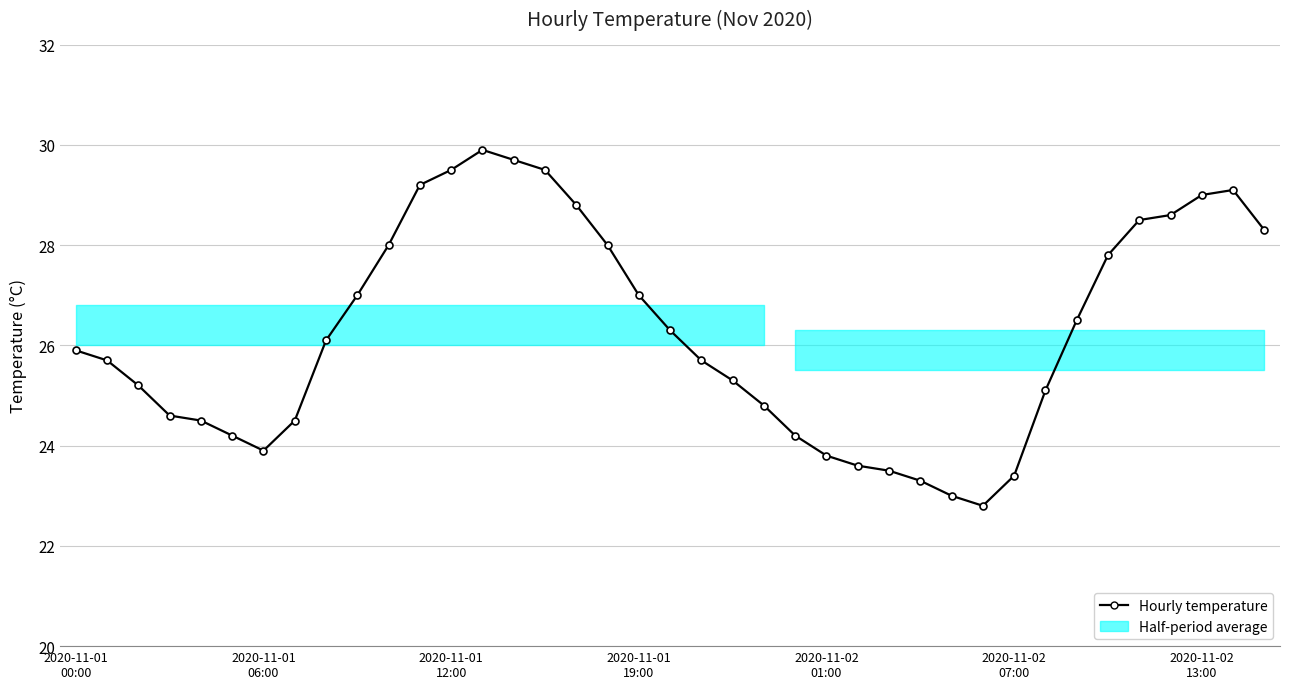

What is the difference between the maximum and second lowest values?

6.9